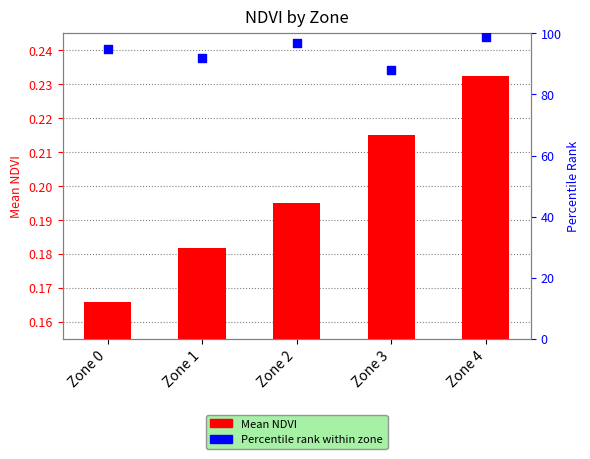

At how many categories does at least one series exceed 69?

5